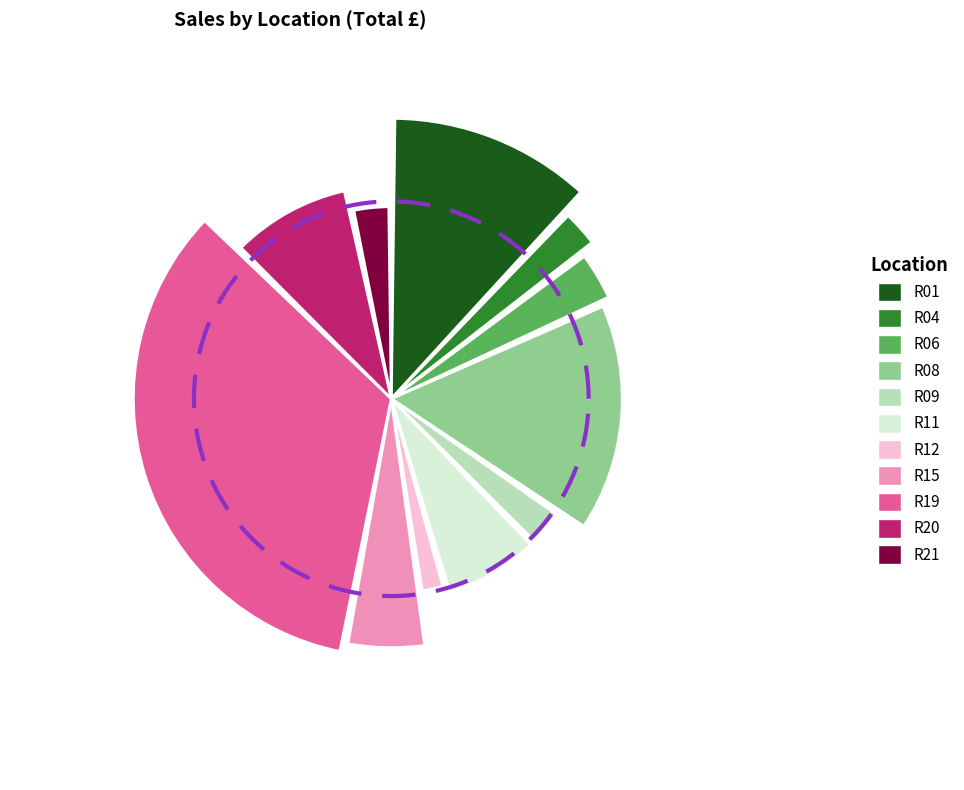

The R20 slice represents 9% of the pie. True or false?

True